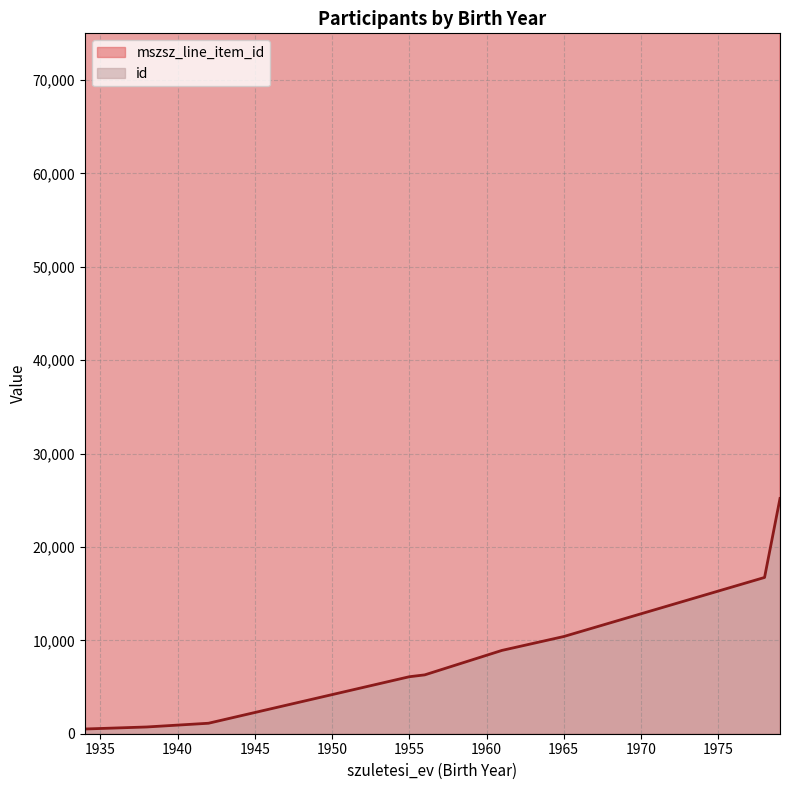

How many lines are shown in the chart?

2